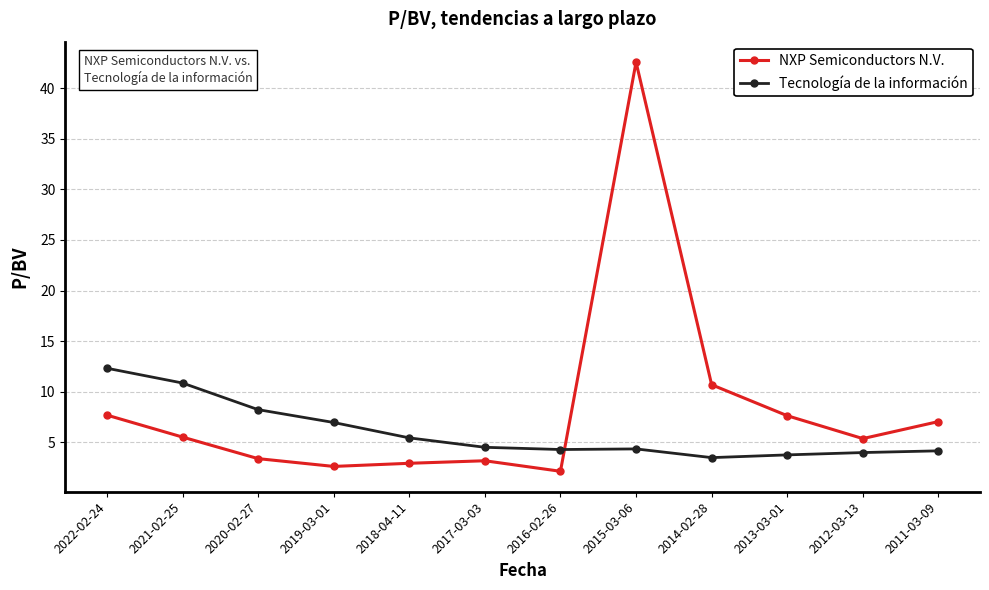

What is the label of the 12th point from the right?

2022-02-24